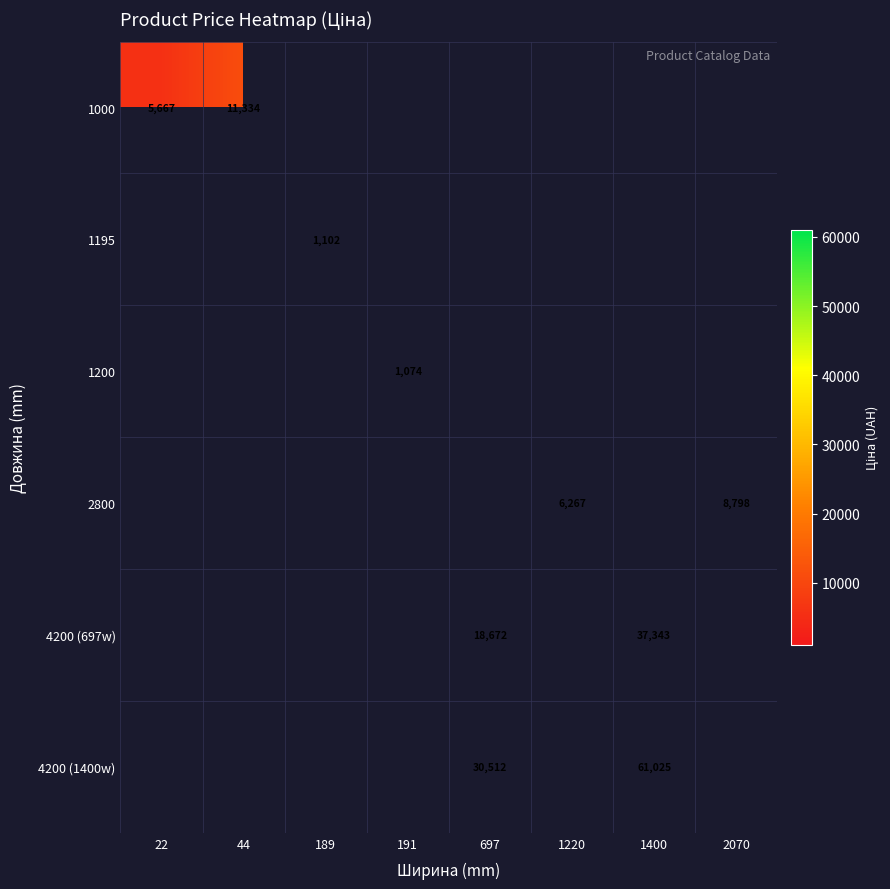

The 1200 series shows 1888 at 191. True or false?

False